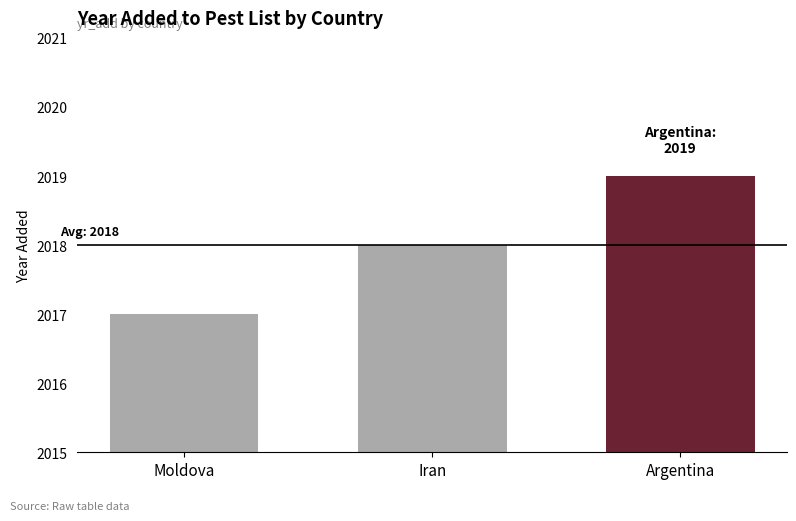

Approximately how many times larger is the value at Moldova compared to Iran?

1.0